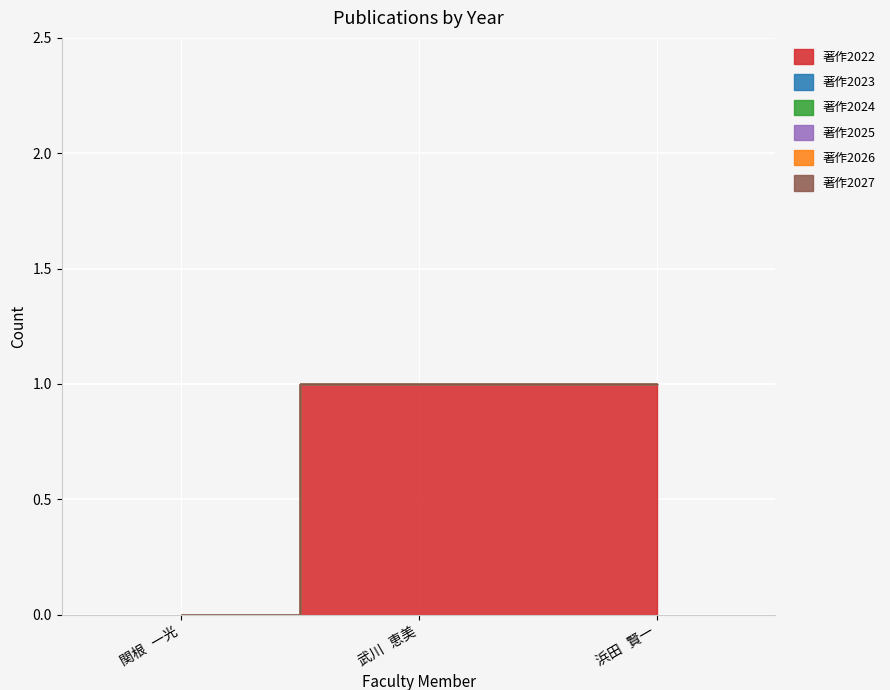

What is the label of the 3rd point from the left?

浜田 賢一